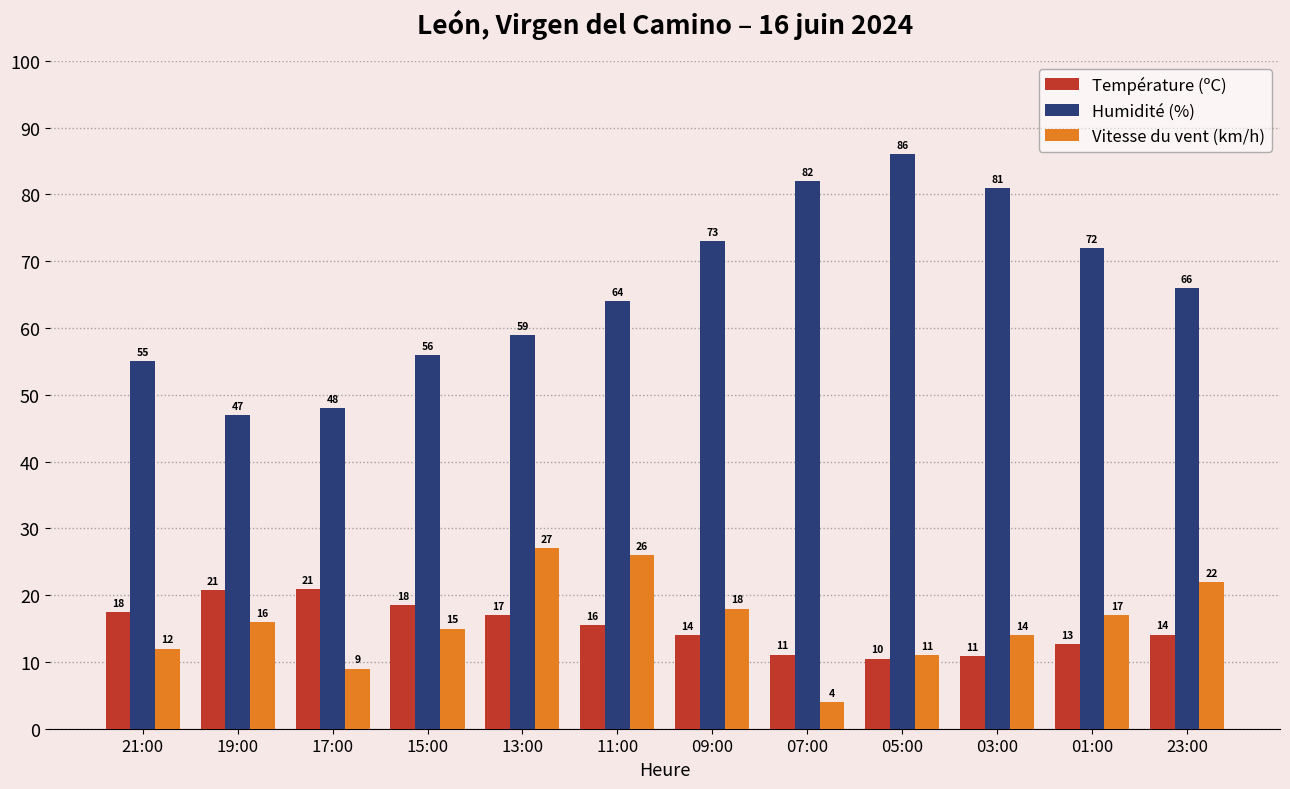

What is the difference between the maximum and minimum values in the Température (ºC) series?

10.4